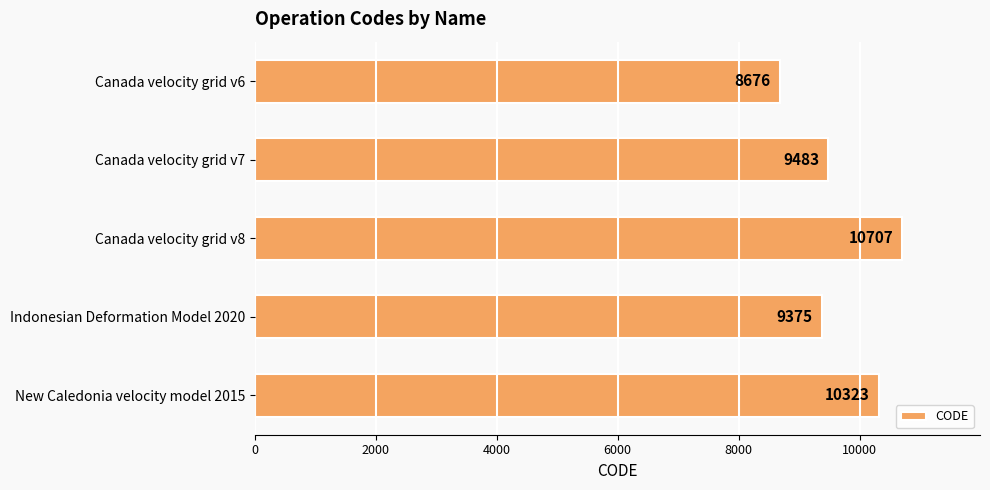

What is the smallest value displayed?

8676